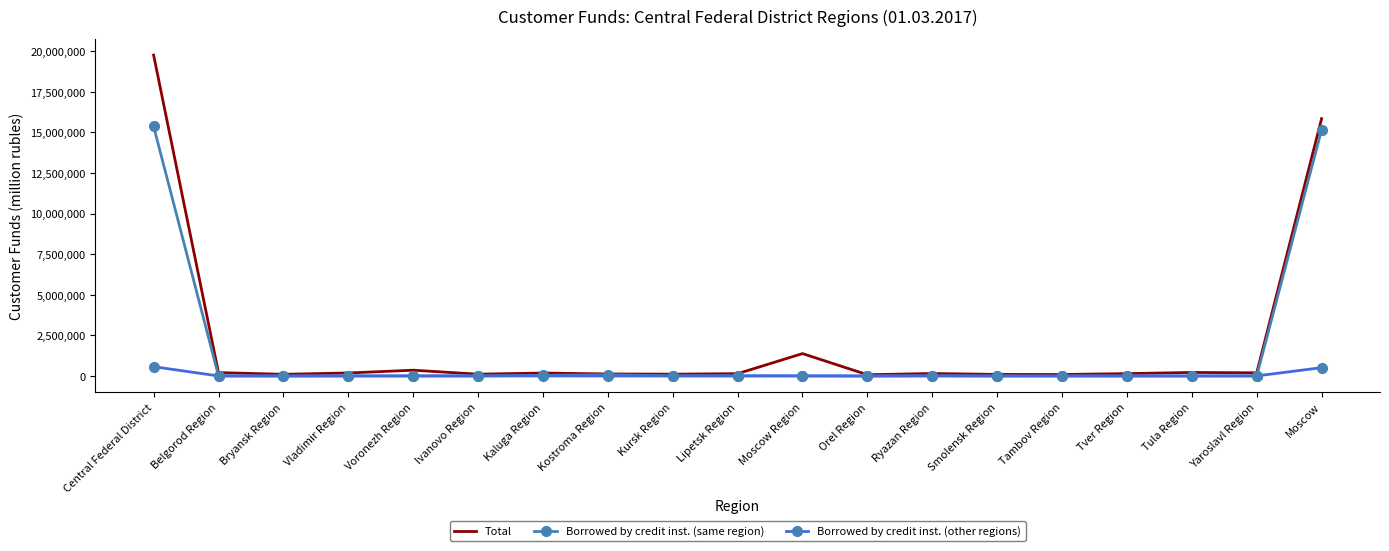

At which label does Borrowed by credit inst. (same region) first exceed 6506?

Central Federal District